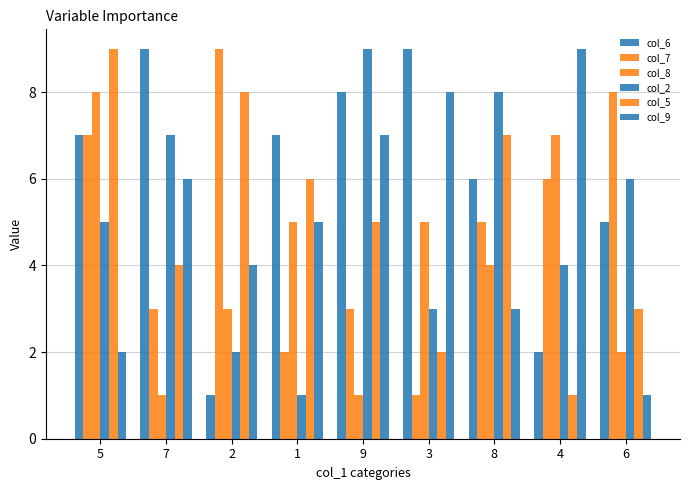

How many data points does each series have?

9